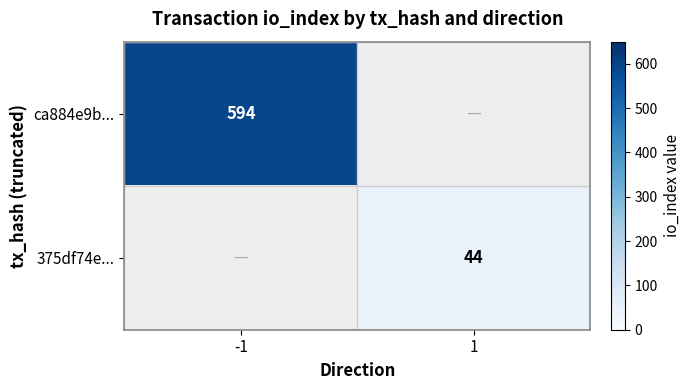

Is it true that ca884e9b... equals 940 at -1?

False